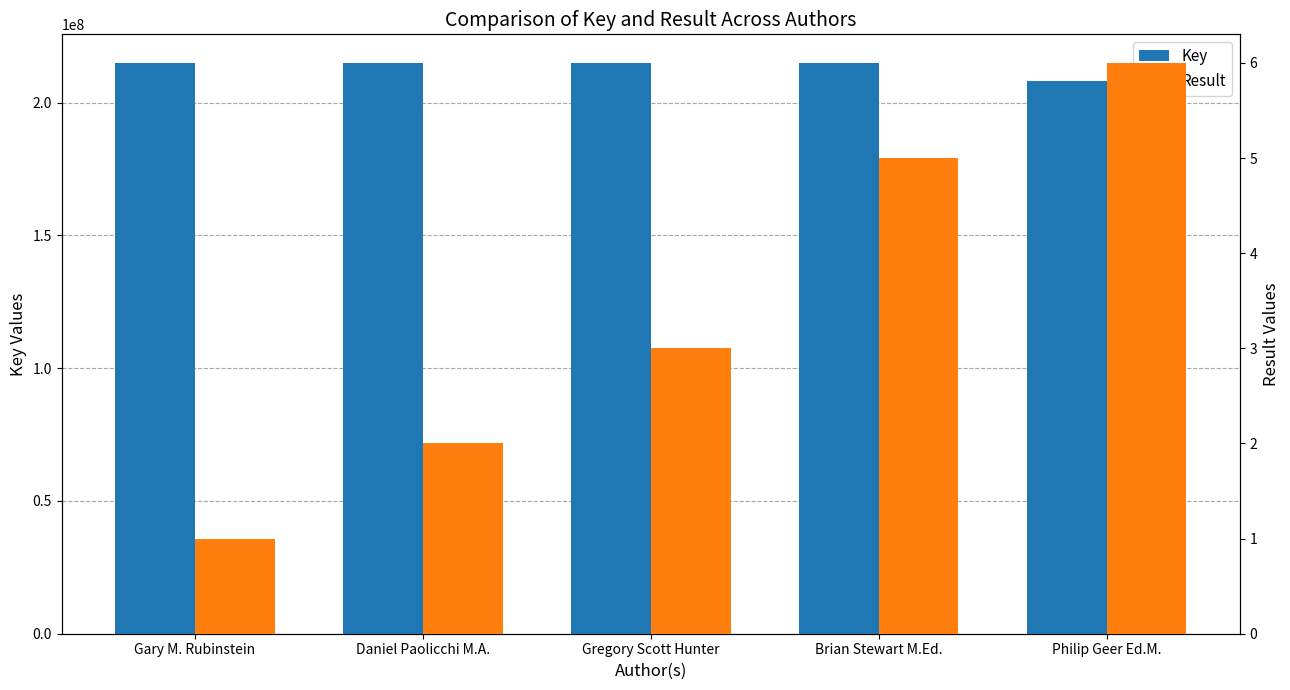

At Gregory Scott Hunter, list the series in order from smallest to largest.

Result, Key